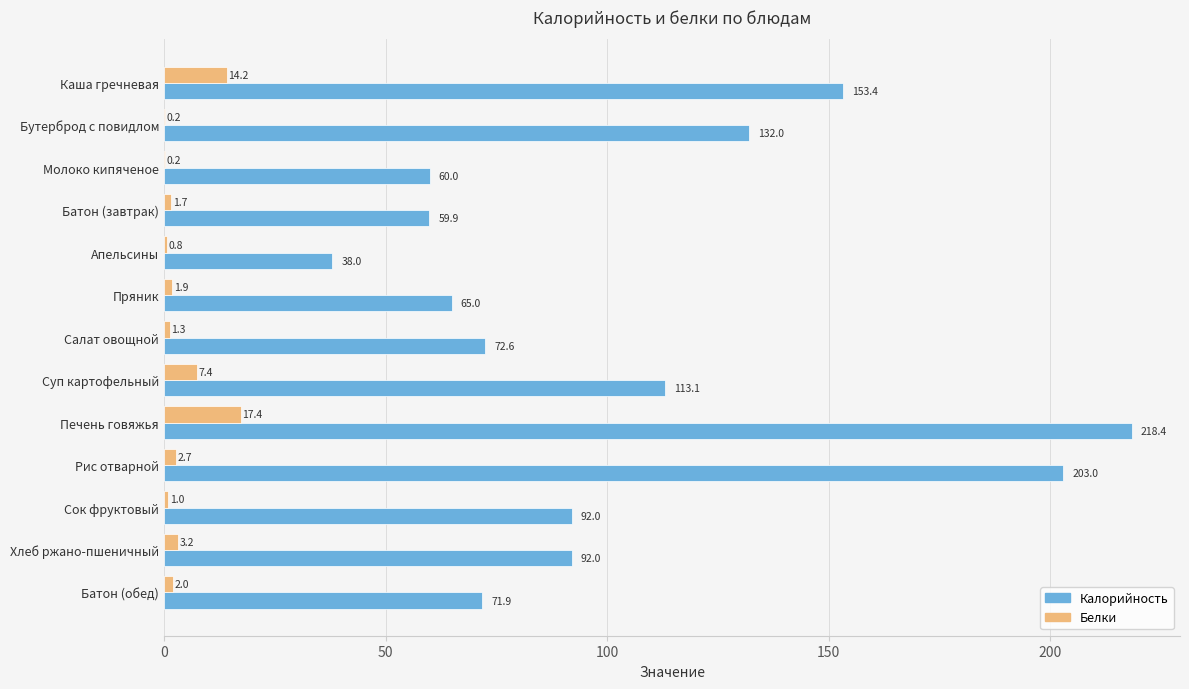

The Белки series shows 3.2 at Хлеб ржано-пшеничный. True or false?

True